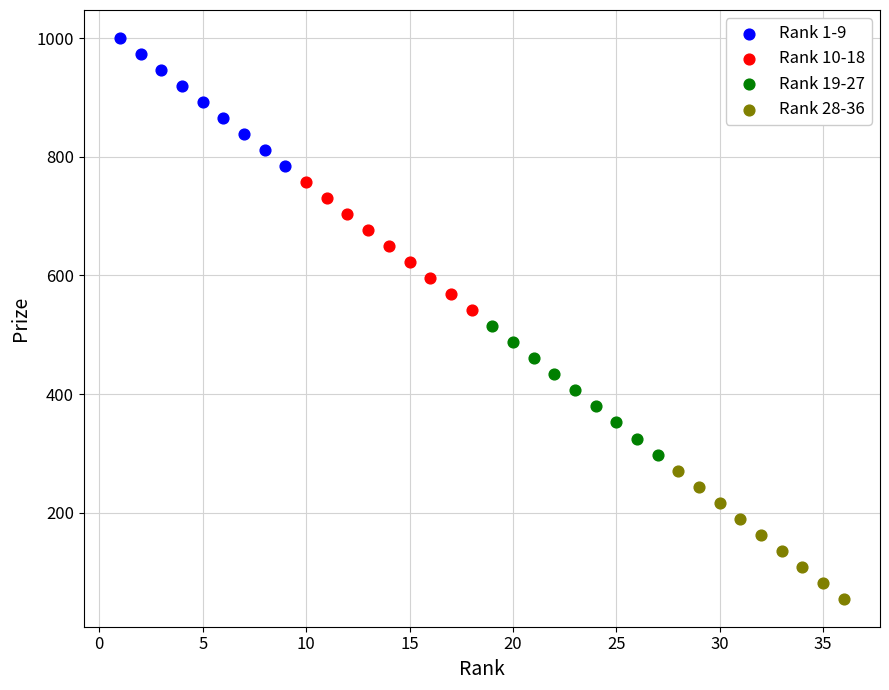

Which series reaches the maximum Y coordinate?

Rank 1-9